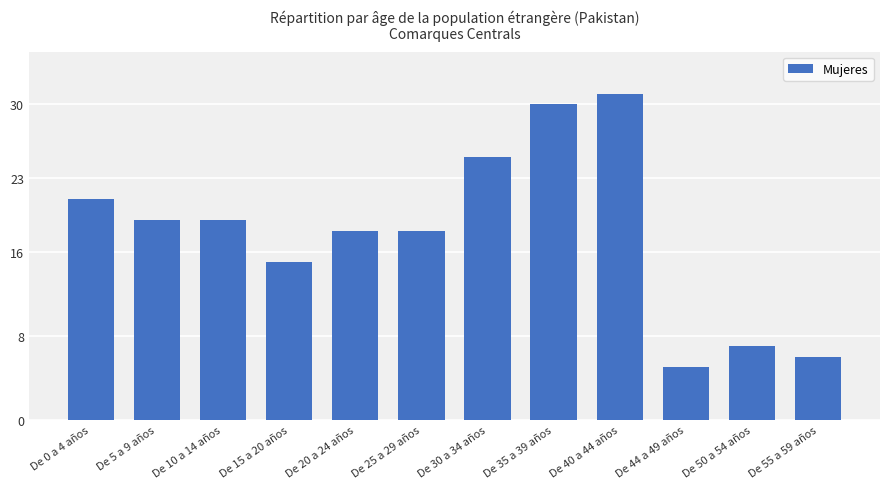

What is the approximate value at De 10 a 14 años?

19